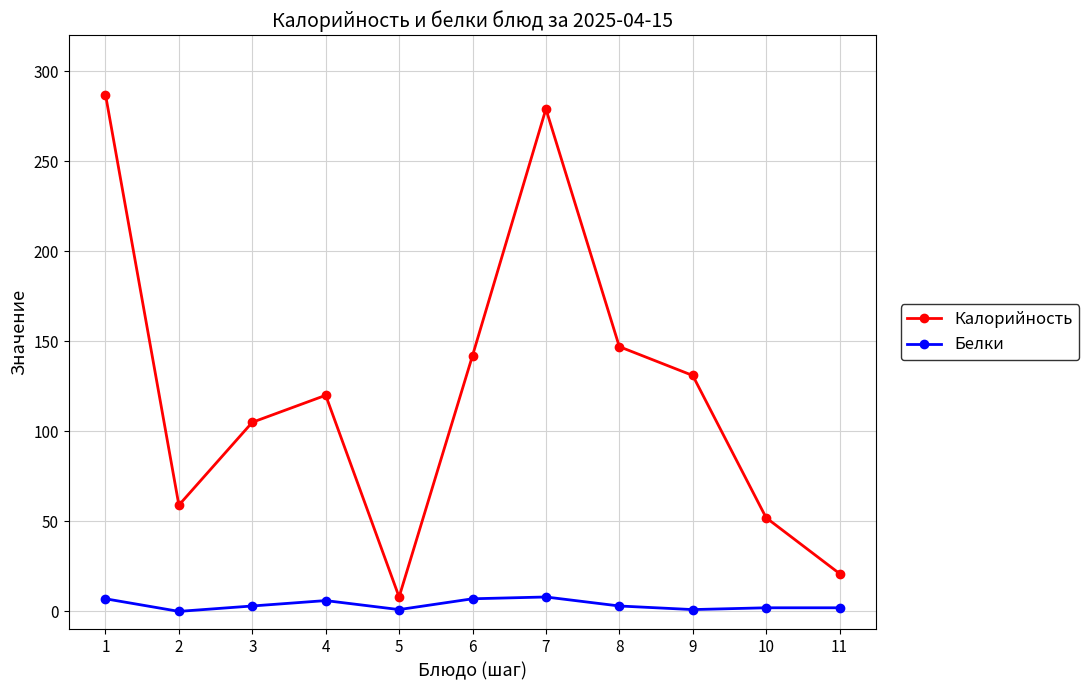

What is the maximum value shown in the chart?

287